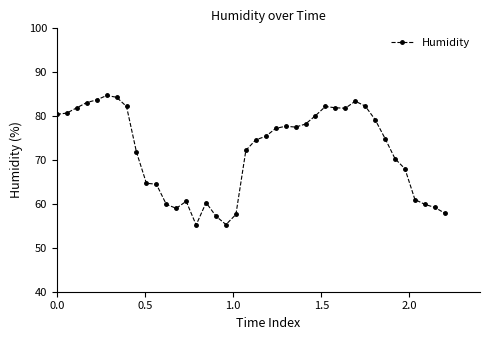

What is the maximum value shown in the chart?

84.7